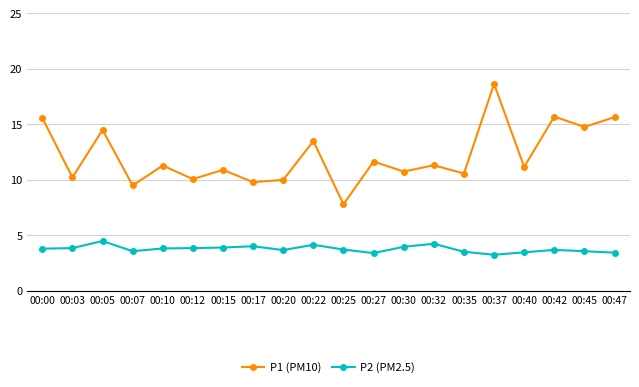

True or false: P1 (PM10) and P2 (PM2.5) cross at least once.

False